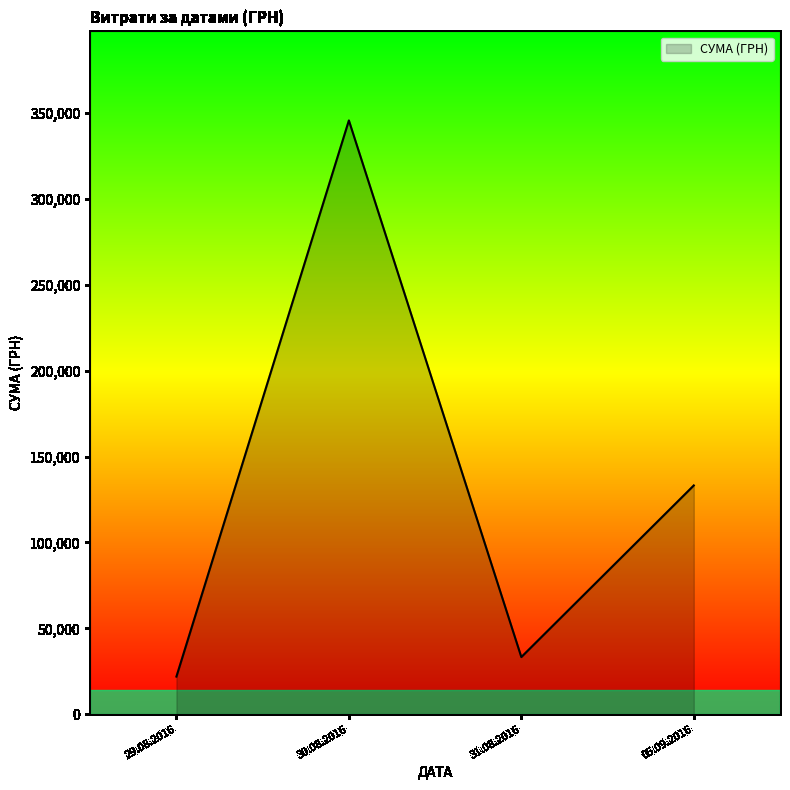

Does the chart display data point markers on the line(s)?

No